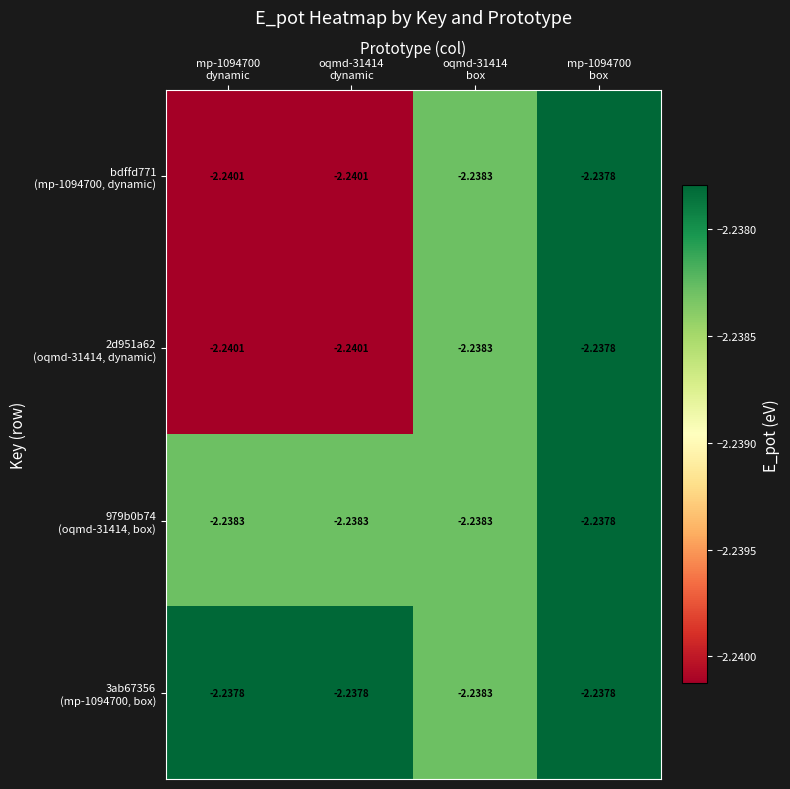

How many distinct data groups are displayed?

4